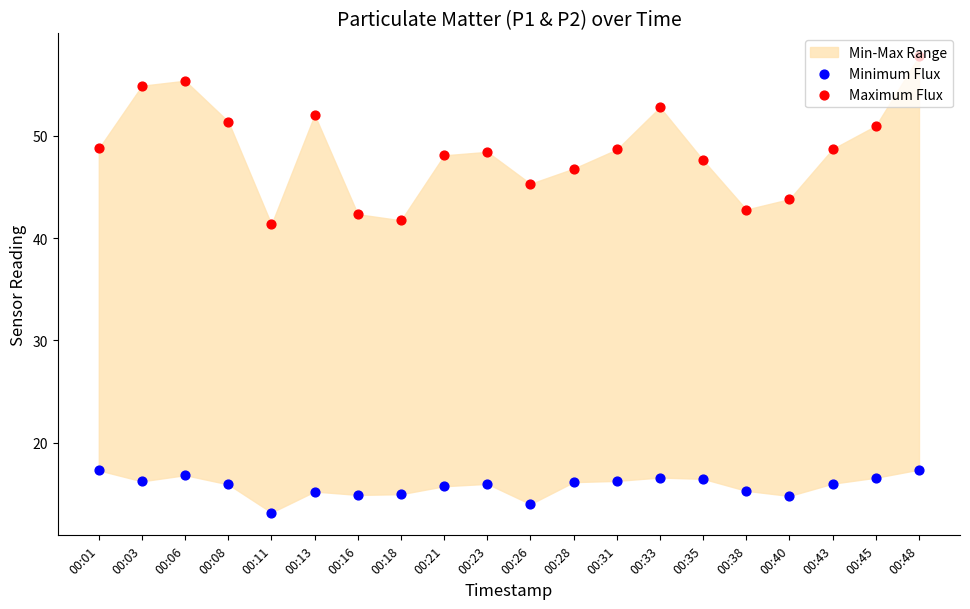

Which series reaches the minimum Y coordinate?

Minimum Flux